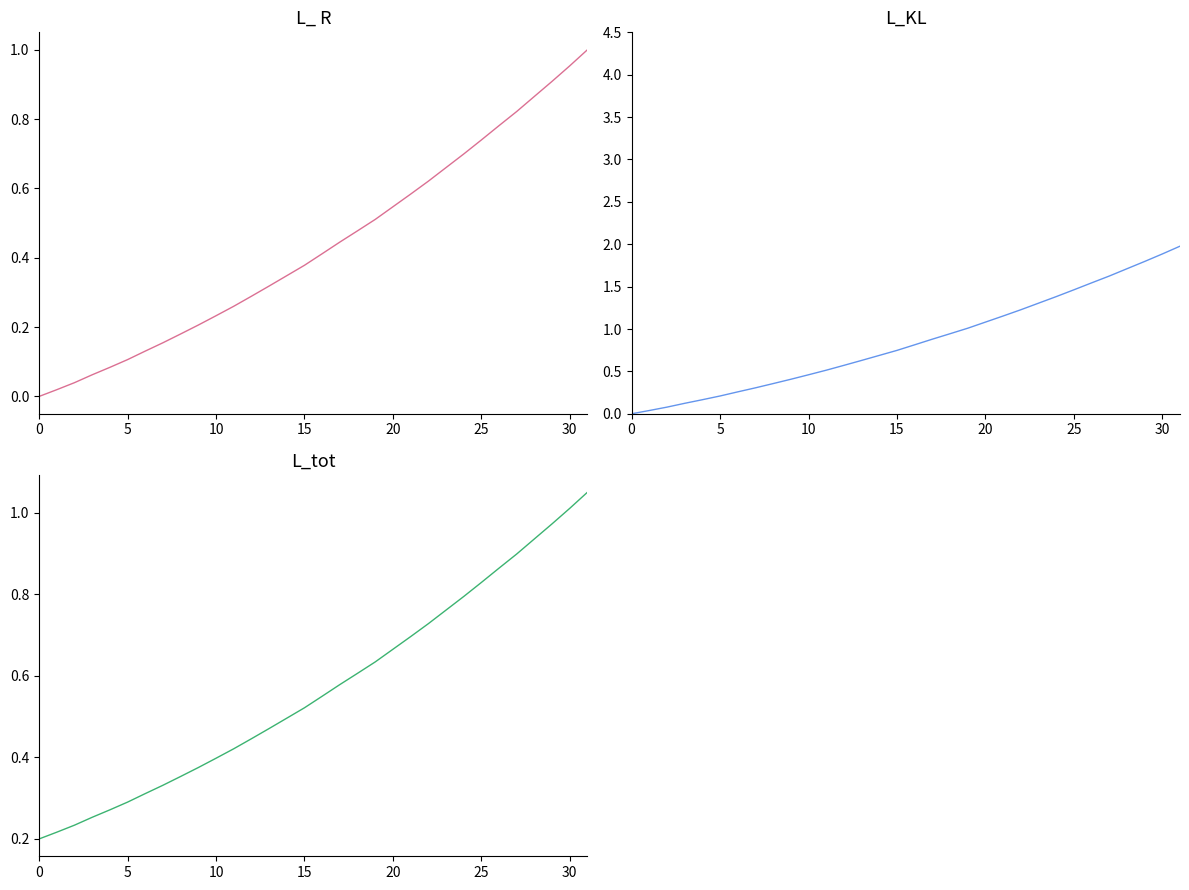

At which category is the sum across all series the highest?

31